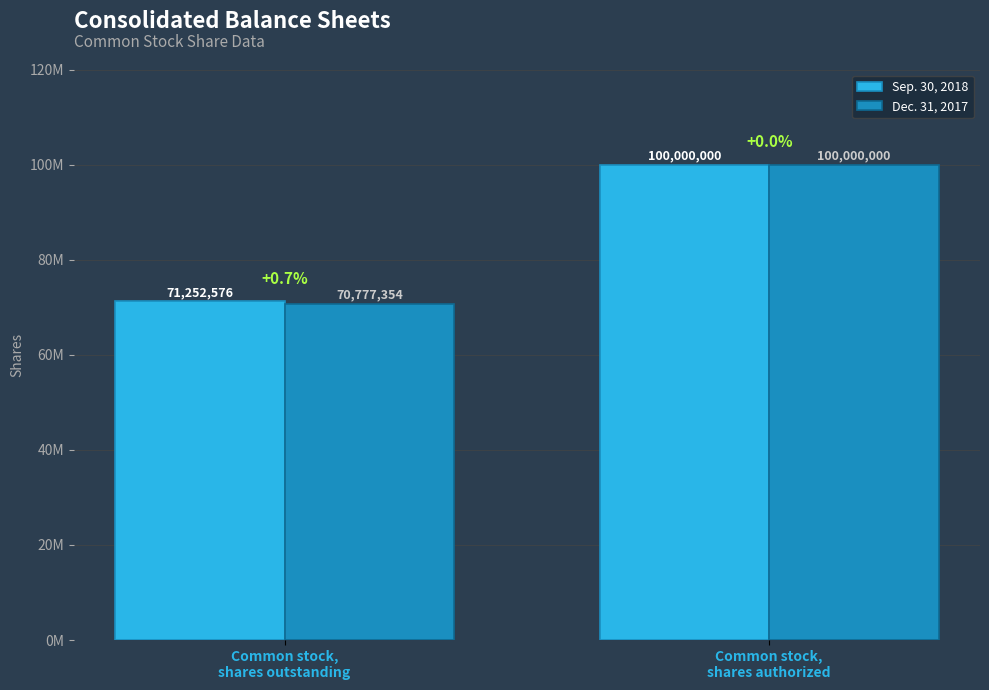

Which category has the lowest value in the Dec. 31, 2017 series?

Common stock,
shares outstanding